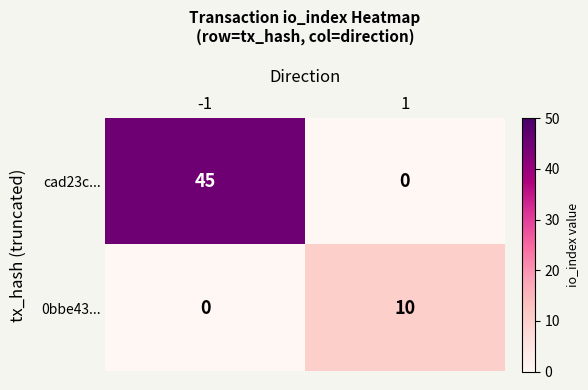

At which category is the sum across all series the highest?

-1